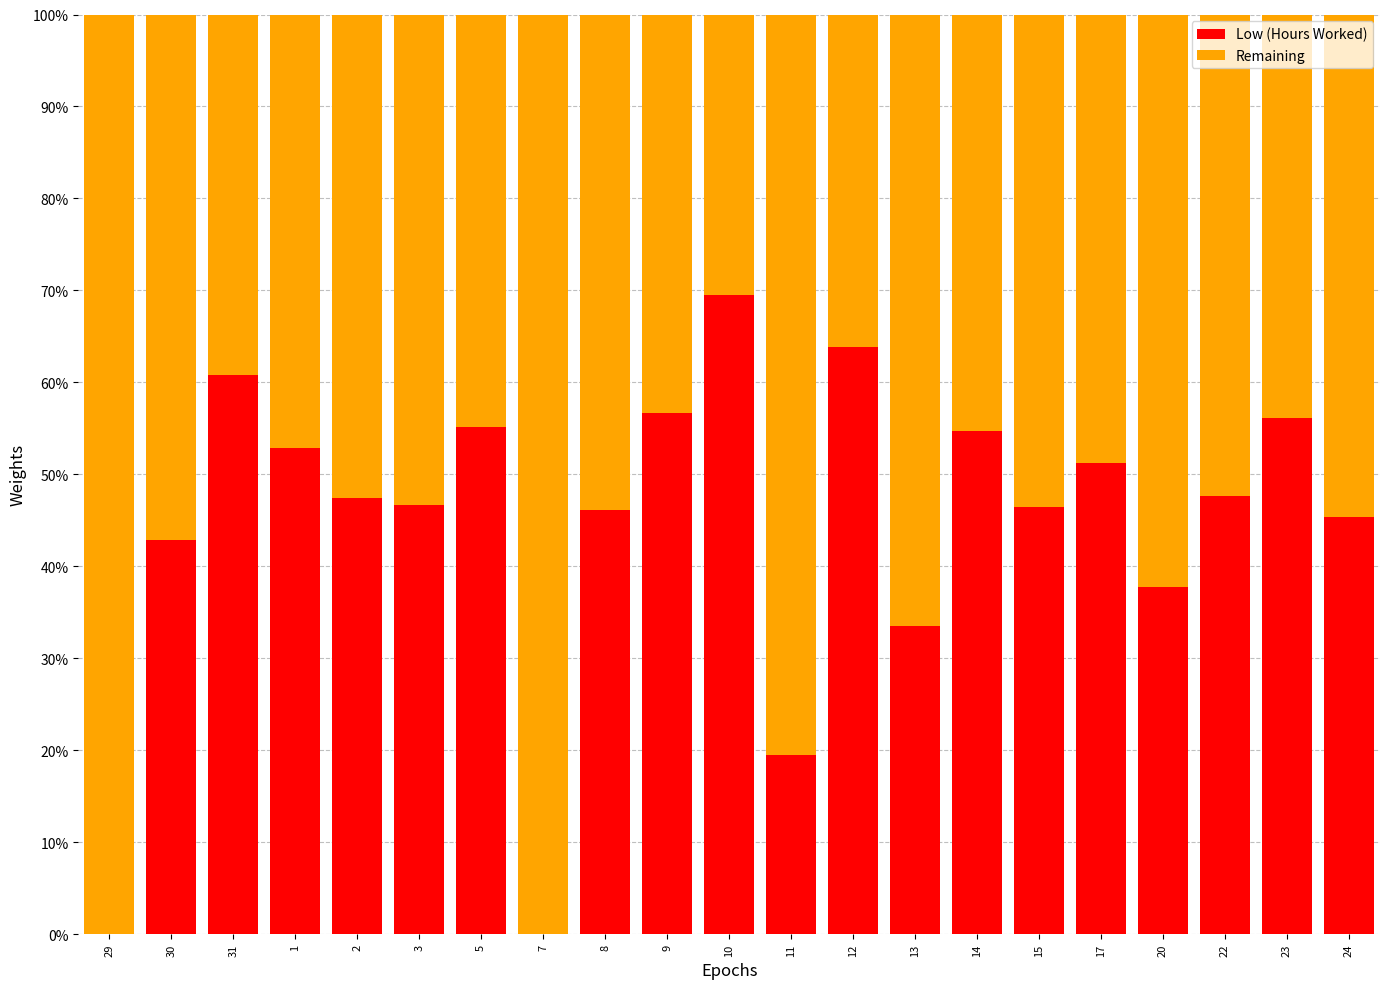

Which category has the highest value in the Low (Hours Worked) series?

10